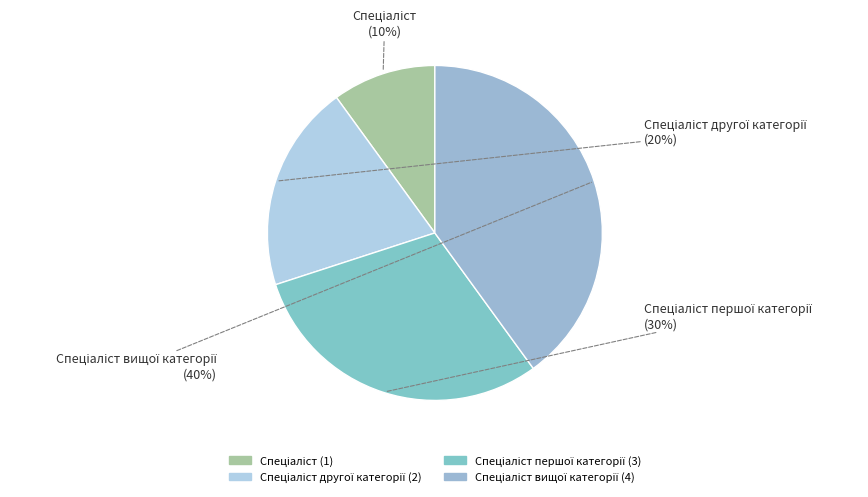

Does any single category account for the majority?

No